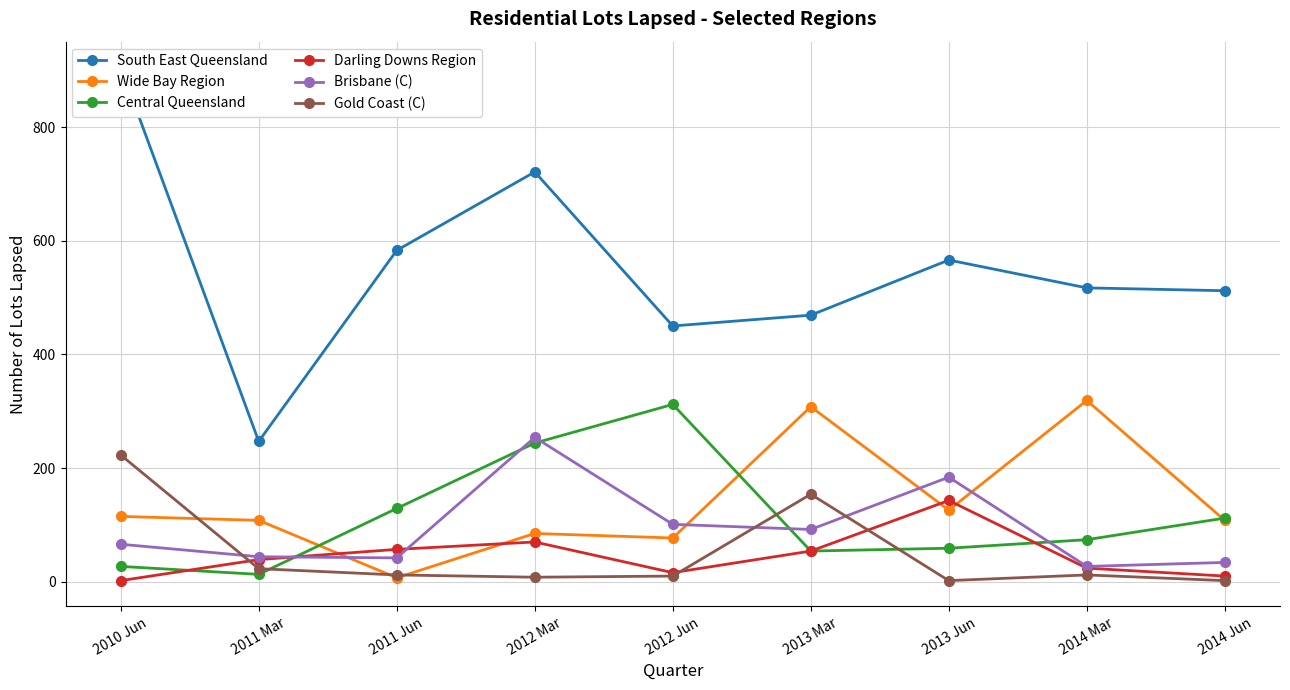

What is the lowest value of the Brisbane (C) series?

27